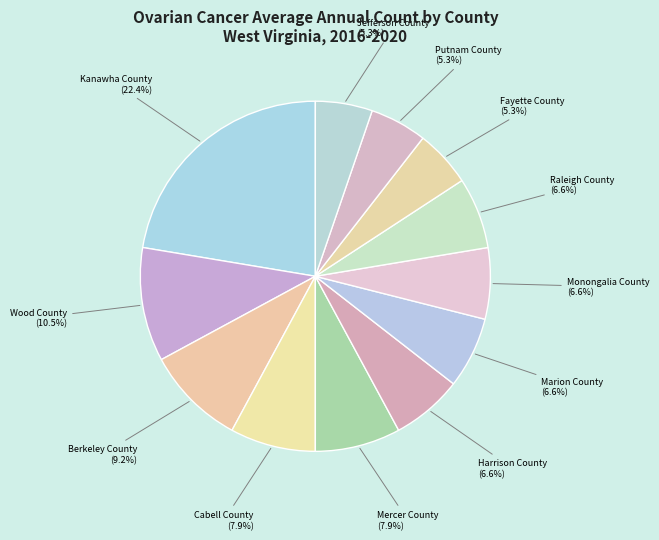

What percentage do Harrison County and Raleigh County together represent?

13.2%